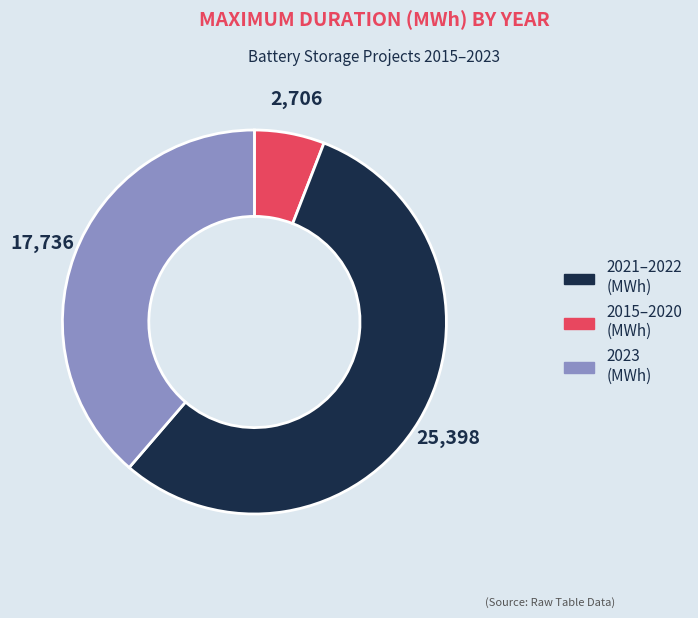

Is there a majority slice in this chart?

Yes